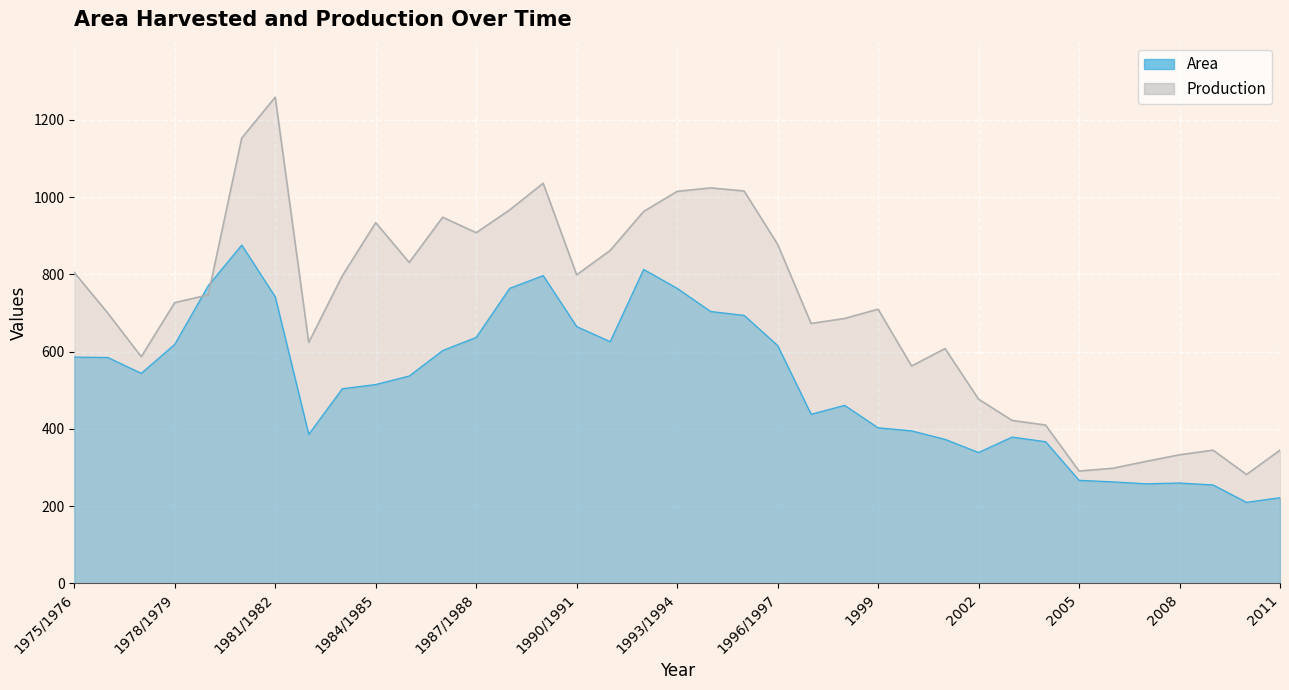

What is the approximate value of Production at 1998?

686